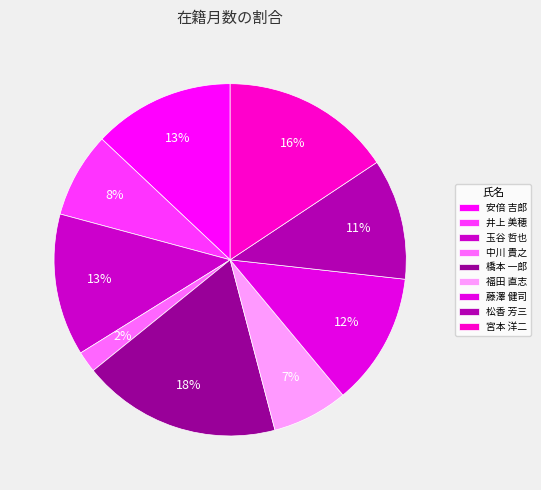

To the nearest percent, what portion does 橋本 一郎 represent?

18%